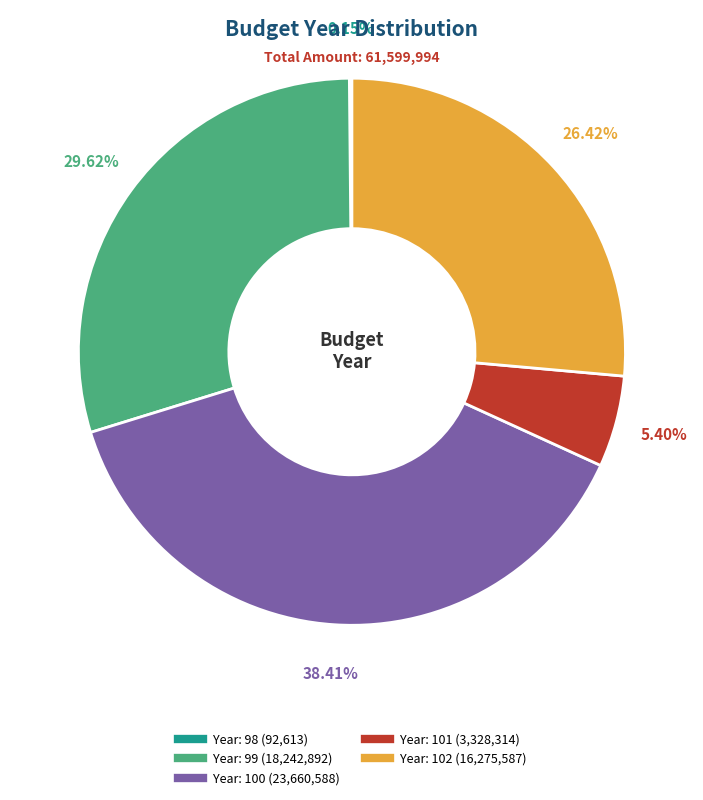

Does any single category account for the majority?

No